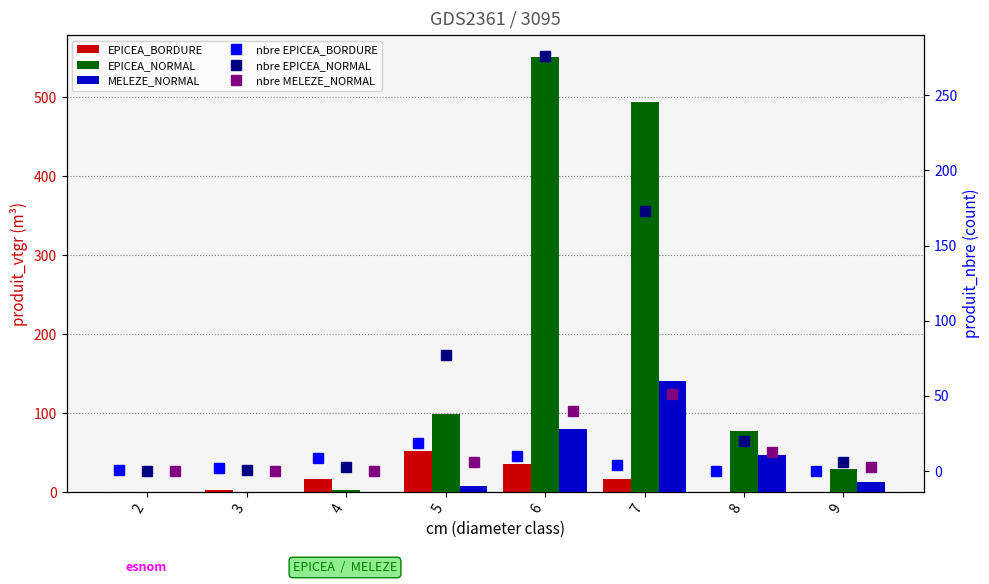

Which series has the largest range (max minus min)?

EPICEA_NORMAL